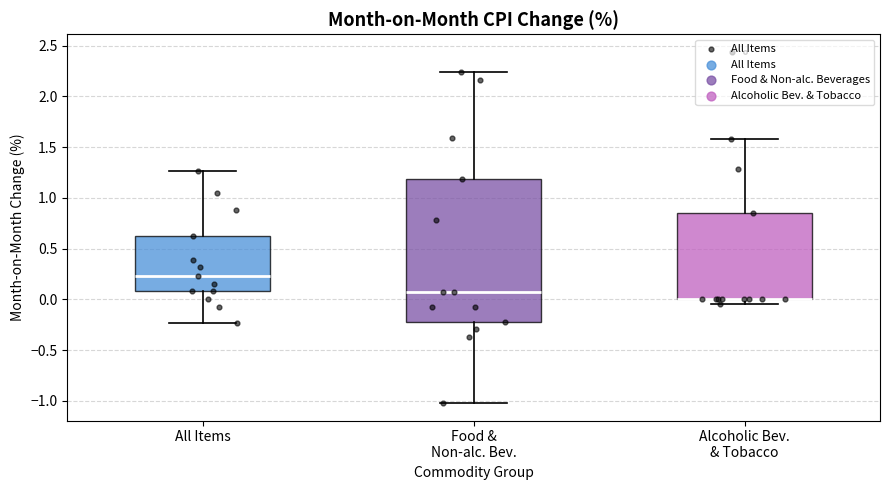

Reading left to right, transcribe this box plot: for each box, give where its median line is, the range the box spans, and where its two whiskers end, as read against the y-axis. The values are not printed on the chart, so give them approximately, as read against the axis.

All Items: median 0.25, box 0.10 to 0.60, whiskers -0.25 to 1.25
Food & Non-alc. Bev.: median 0.05, box -0.20 to 1.20, whiskers -1.00 to 2.25
Alcoholic Bev. & Tobacco: median 0.00 (drawn on the box's lower edge), box 0.00 to 0.85, whiskers -0.05 to 1.60